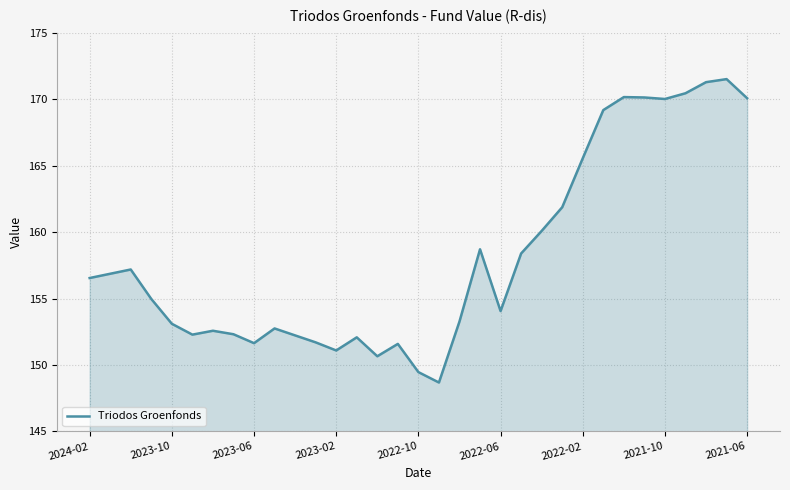

What is the maximum value shown in the chart?

171.5